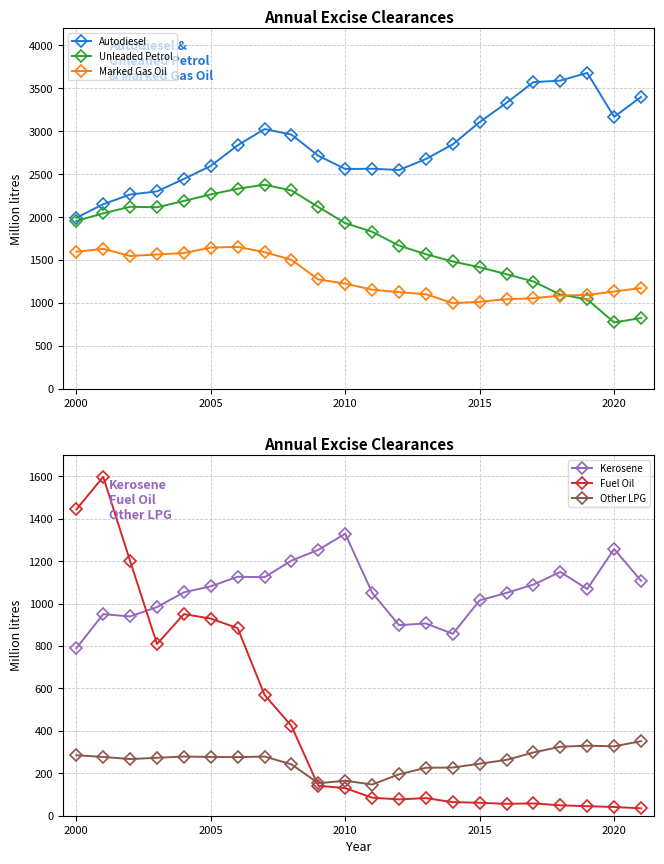

True or false: Unleaded Petrol has more than 0 interior local peaks.

True